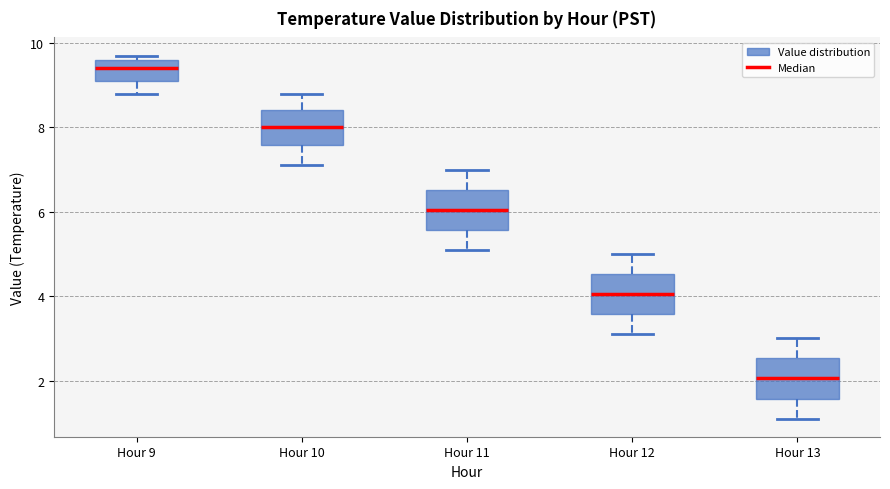

Reading left to right, read every box against the y-axis: the position of its median line, the range the box covers, and the ends of its whiskers. The values are not printed on the chart, so give them approximately, as read against the axis.

Hour 9: median 9.4, box 9.2 to 9.6, whiskers 8.8 to 9.8
Hour 10: median 8.0, box 7.6 to 8.4, whiskers 7.2 to 8.8
Hour 11: median 6.0, box 5.6 to 6.6, whiskers 5.2 to 7.0
Hour 12: median 4.0, box 3.6 to 4.6, whiskers 3.2 to 5.0
Hour 13: median 2.0, box 1.6 to 2.6, whiskers 1.2 to 3.0